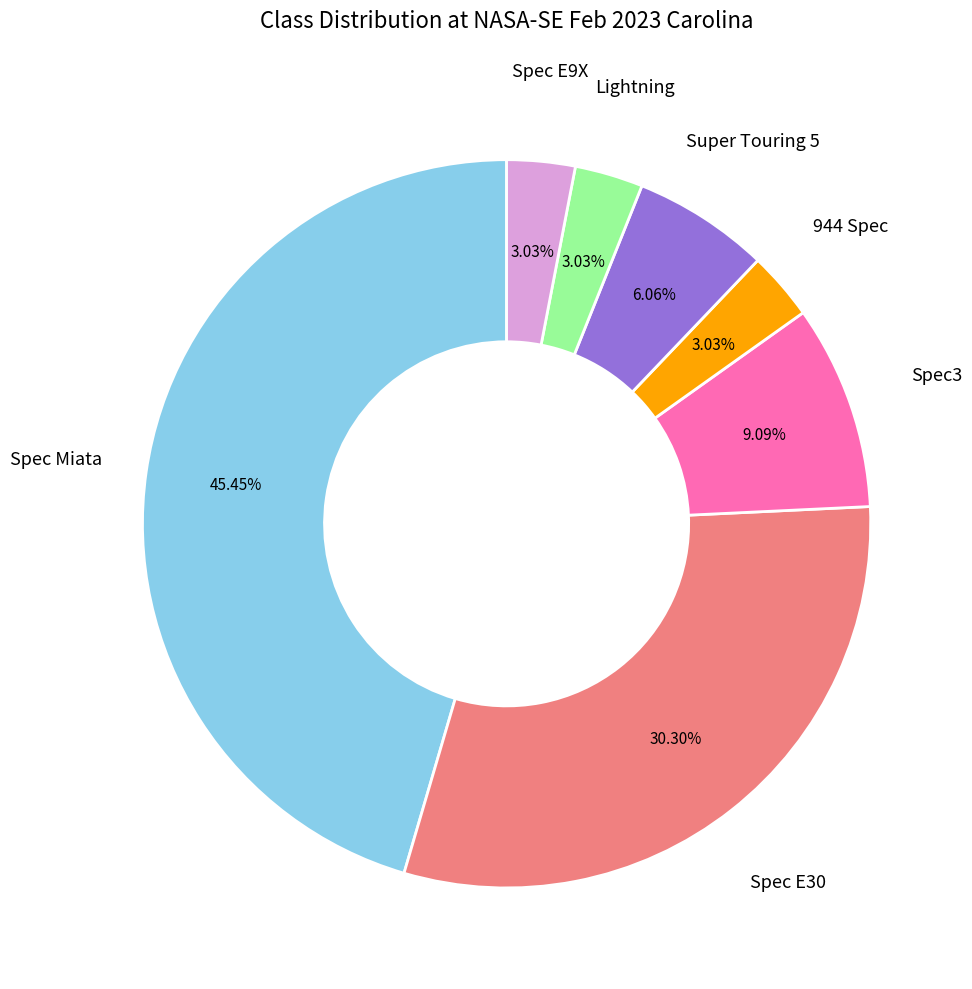

To the nearest percent, what is the average slice percentage?

14%